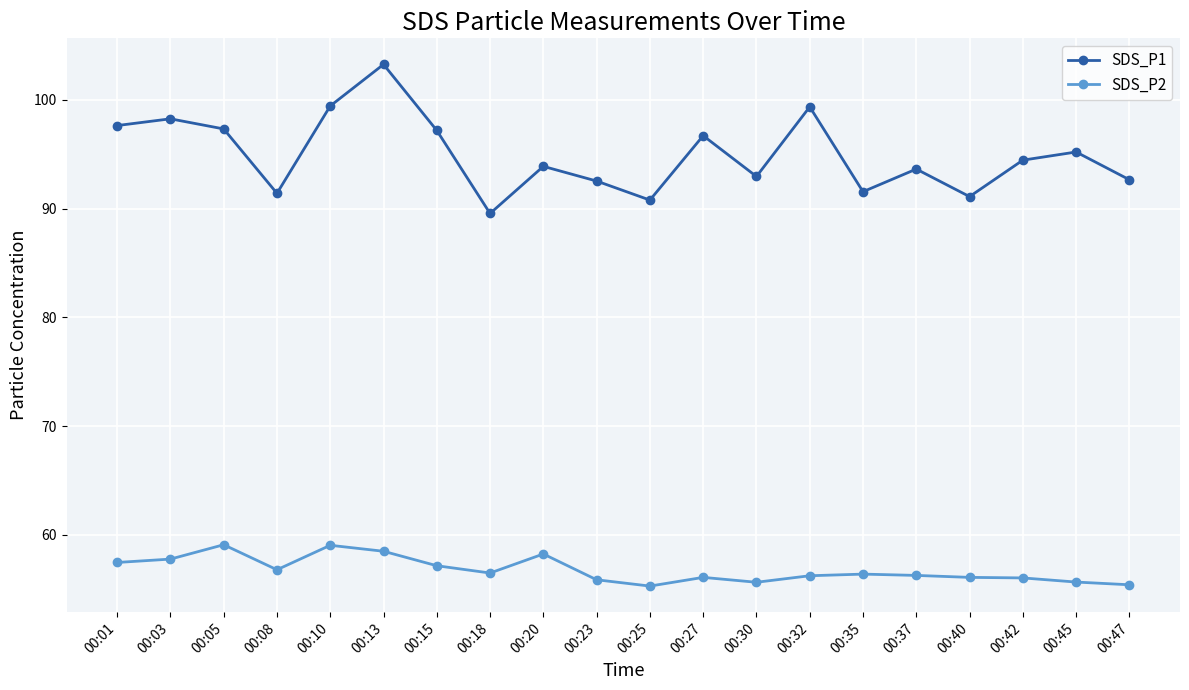

Is the value of SDS_P2 at 00:35 greater than the value of SDS_P1 at 00:25?

No